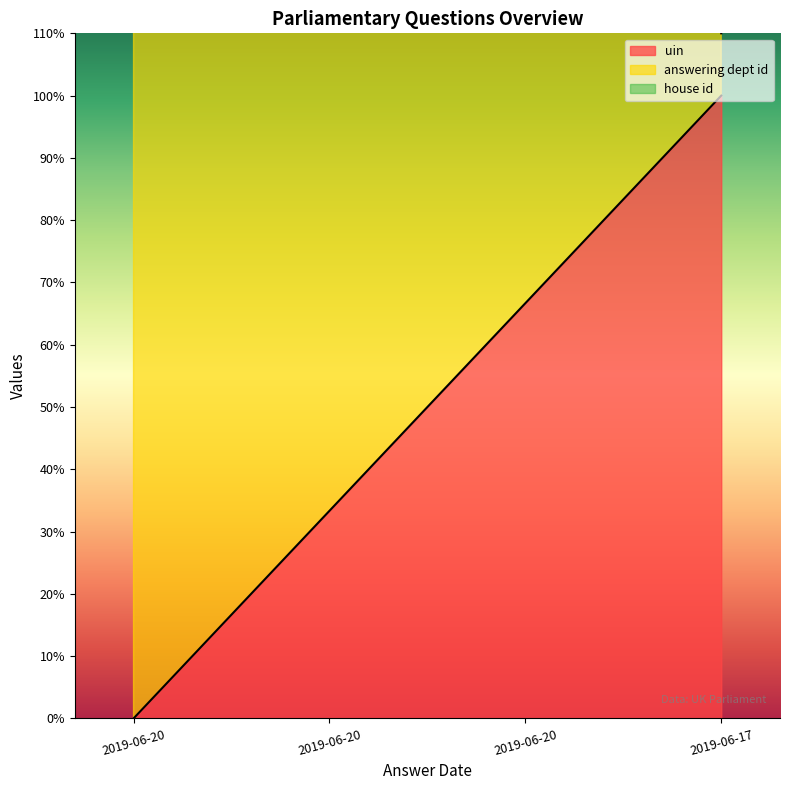

Does the chart have visible grid lines?

No